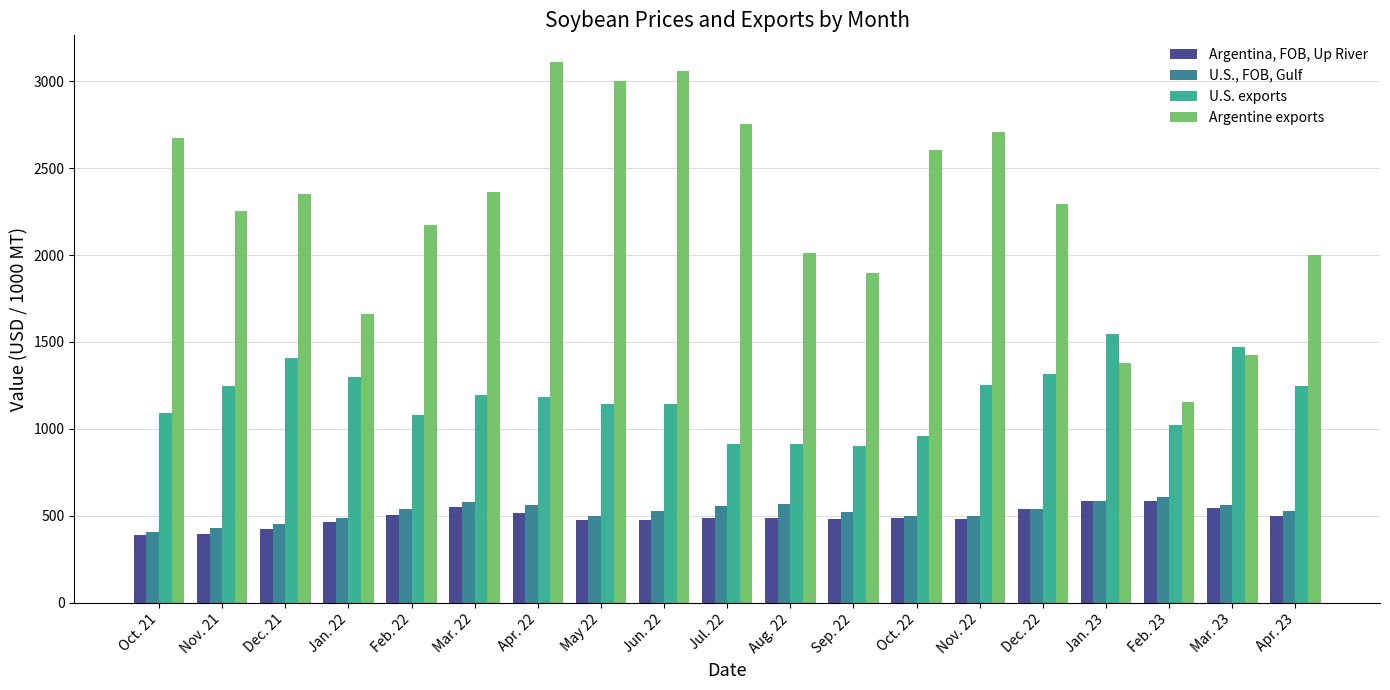

How many bars are there in each group?

4